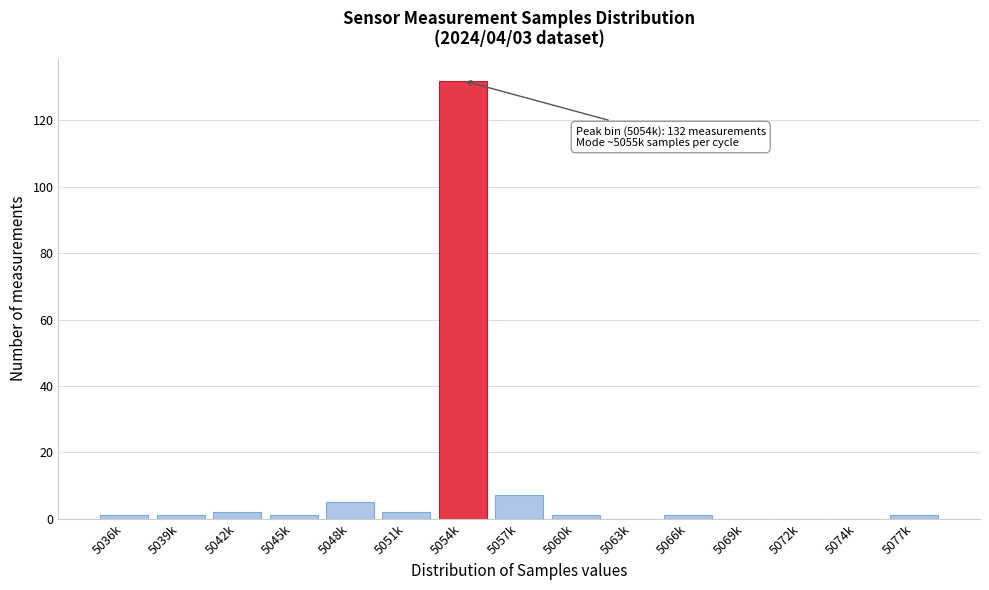

Reading right to left, transcribe all the data shown in this chart.

5077k=1	5074k=0	5072k=0	5069k=0	5066k=1	5063k=0	5060k=1	5057k=7	5054k=132	5051k=2	5048k=5	5045k=1	5042k=2	5039k=1	5036k=1